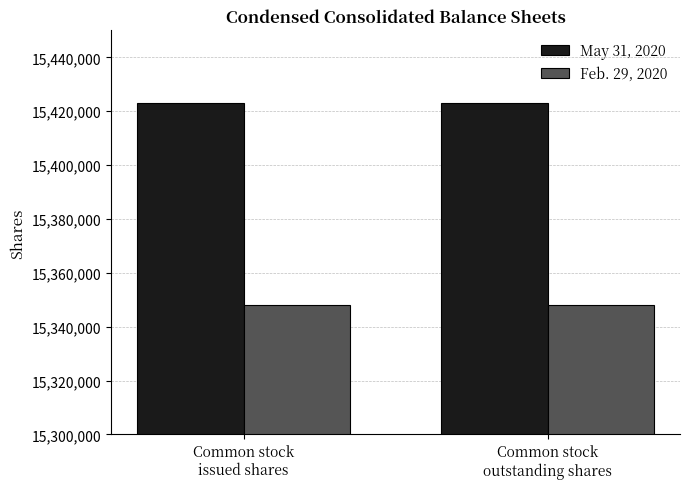

What is the total value across all series at Common stock
issued shares?

30771165